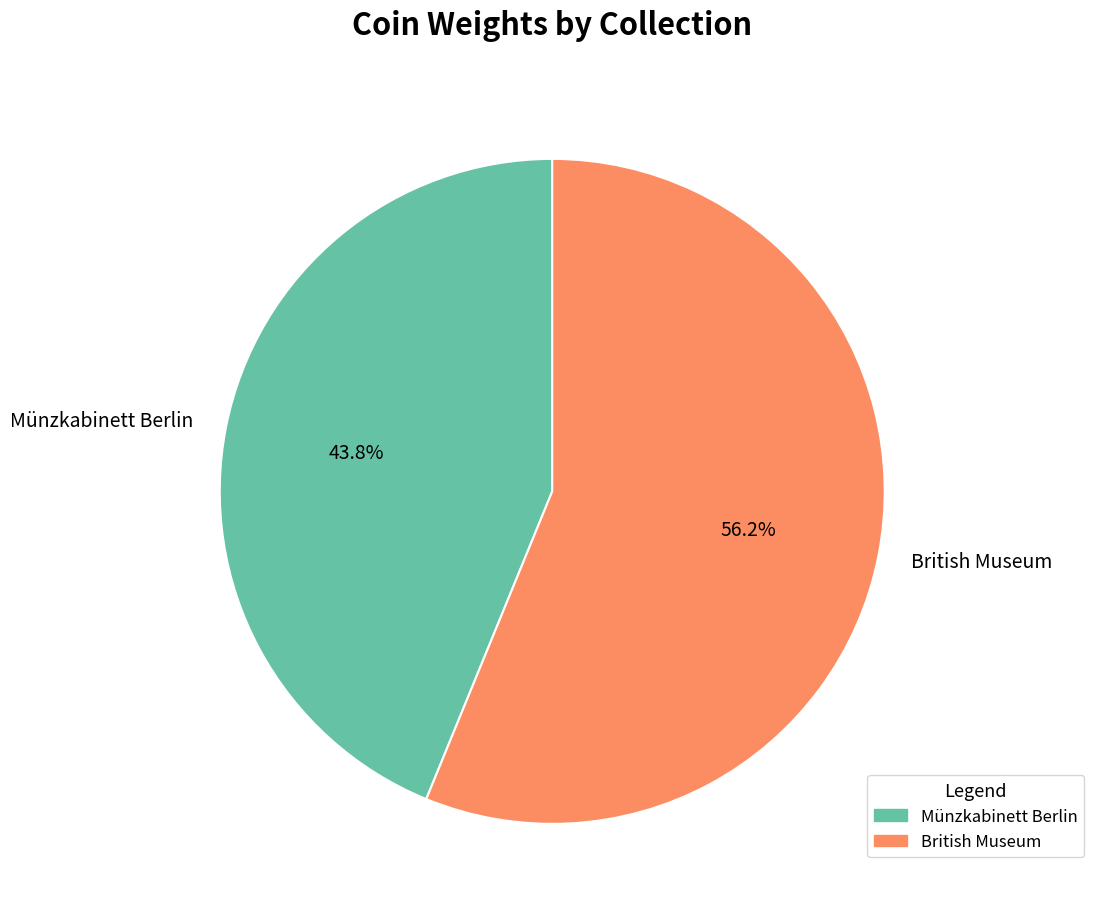

What percentage is the Münzkabinett Berlin slice, to the nearest percent?

44%